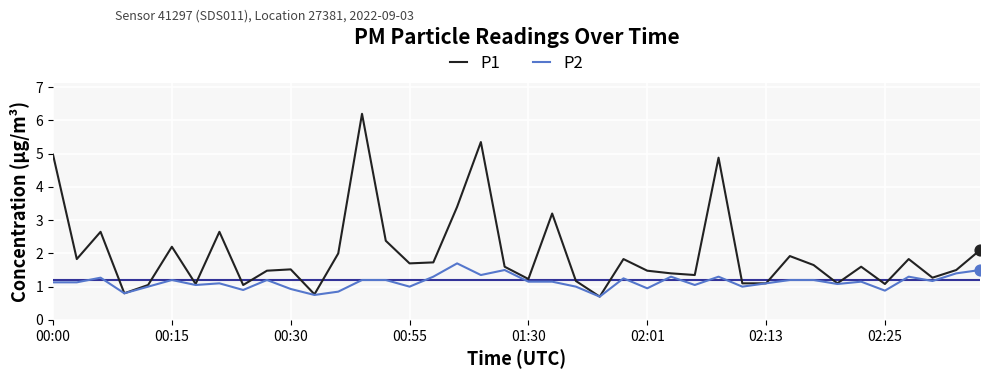

Which series has the largest total across all categories?

P1